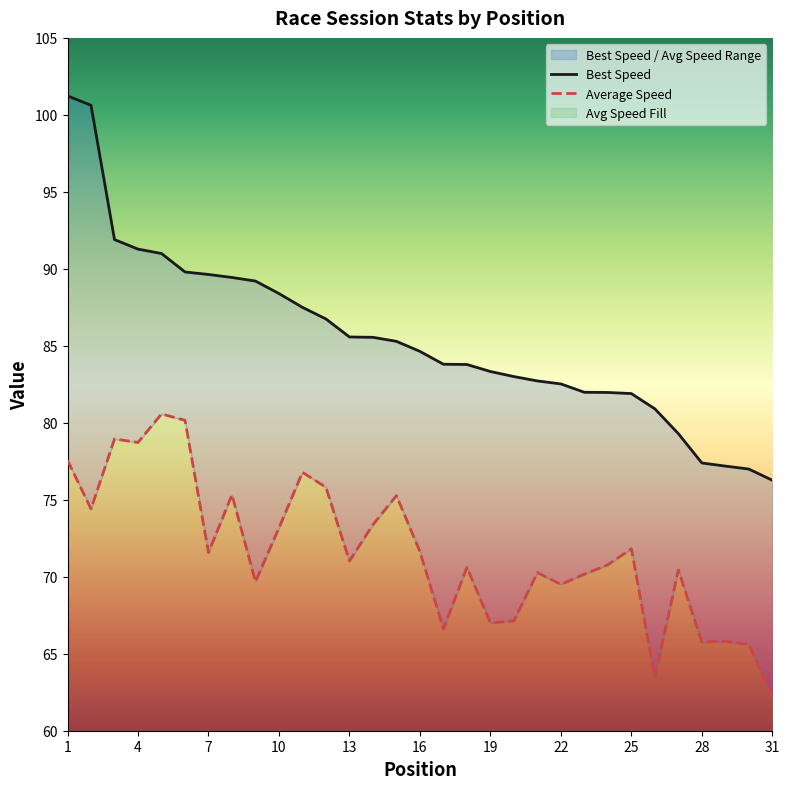

How many data points does each series have?

31